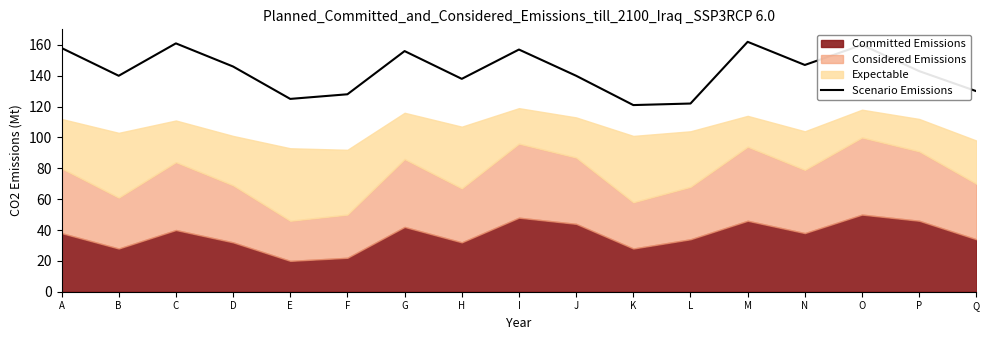

What is the approximate value of Scenario Emissions at P?

143.0